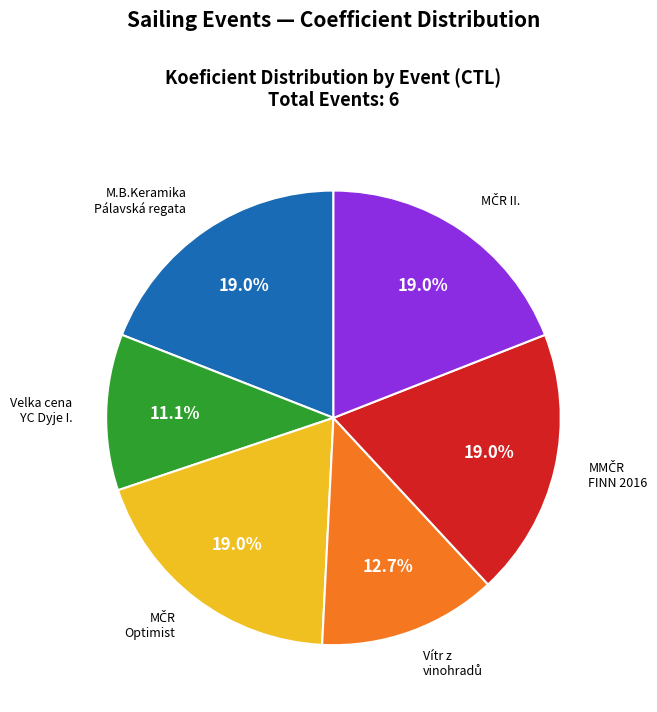

What percentage is NOT represented by M.B.Keramika Pálavská regata?

81.0%